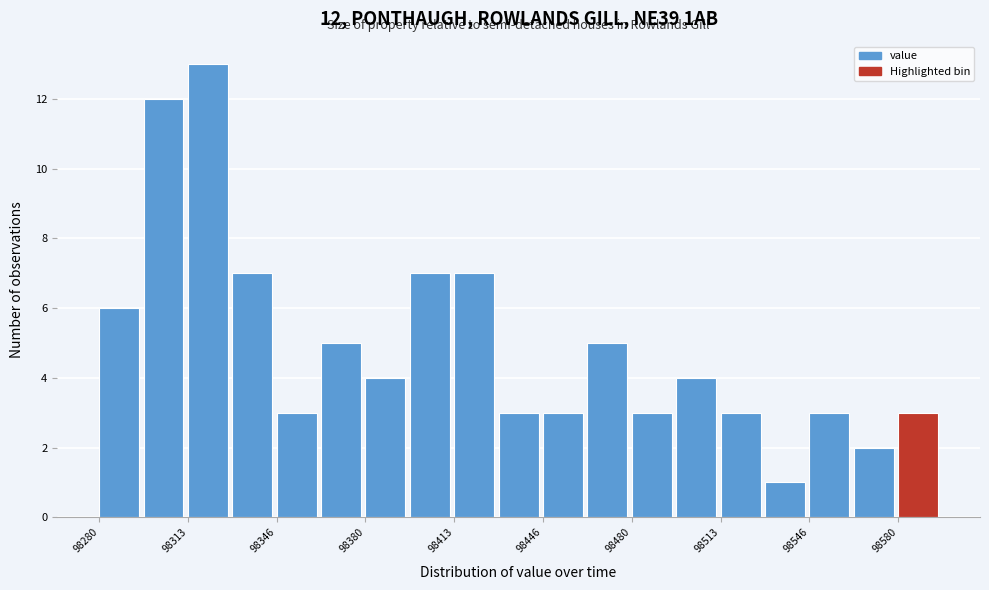

Read against the x-axis, roughly where is the centre of the tallest bar?

98320